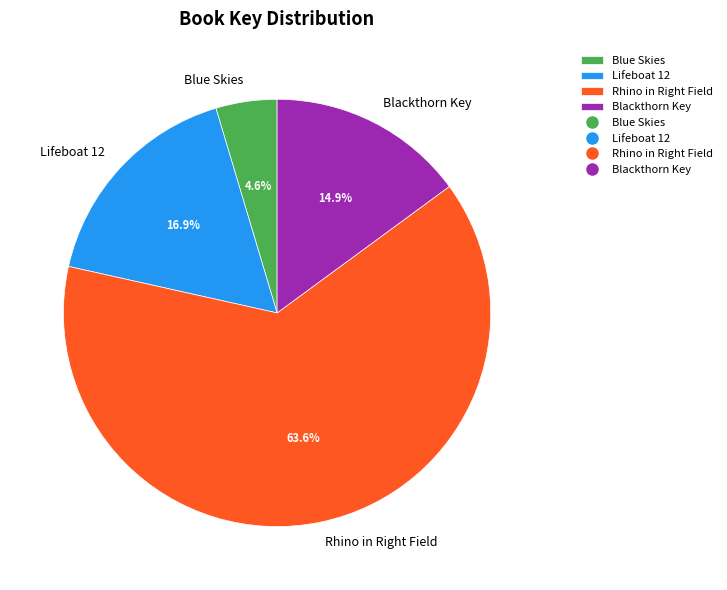

What is the largest slice in the pie chart?

Rhino in Right Field